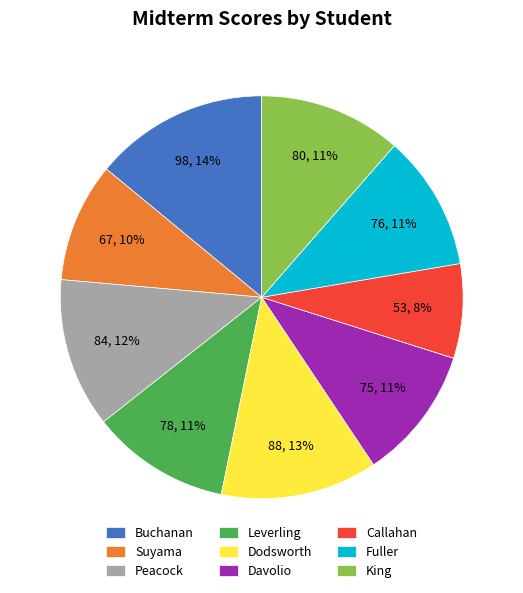

True or false: Suyama accounts for 16% of the total.

False